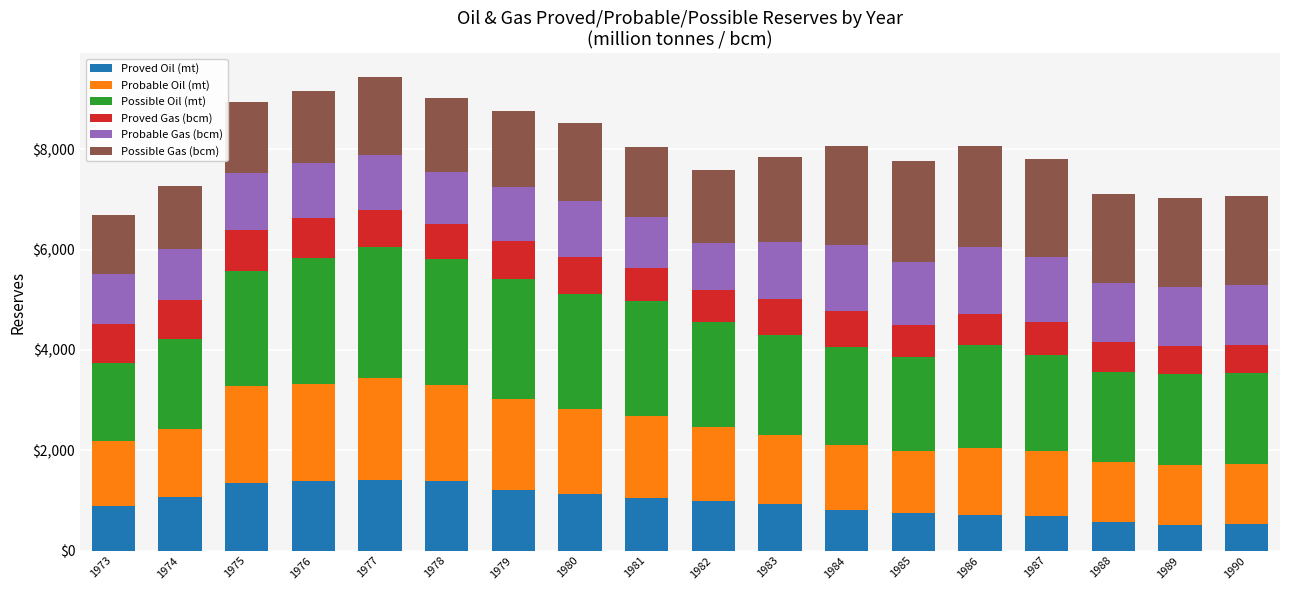

What is the maximum value for Proved Oil (mt)?

1405